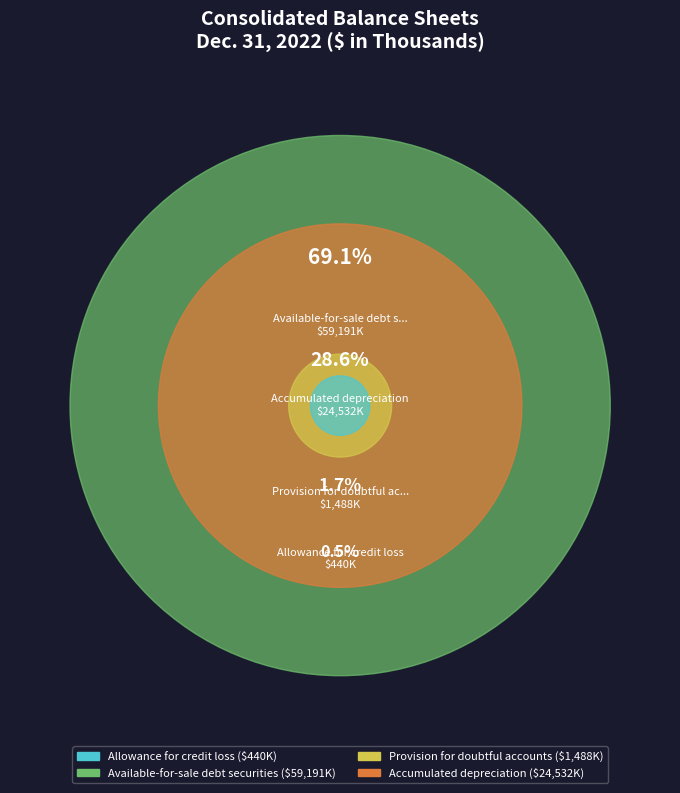

True or false: Accumulated depreciation accounts for 23% of the total.

False